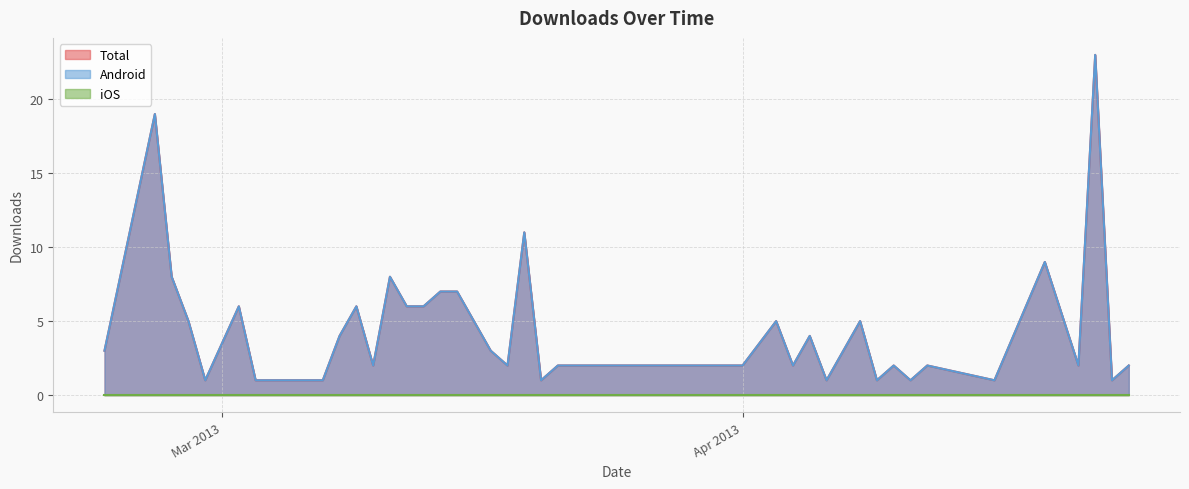

The Total series shows 8 at 2013-02-27. True or false?

False